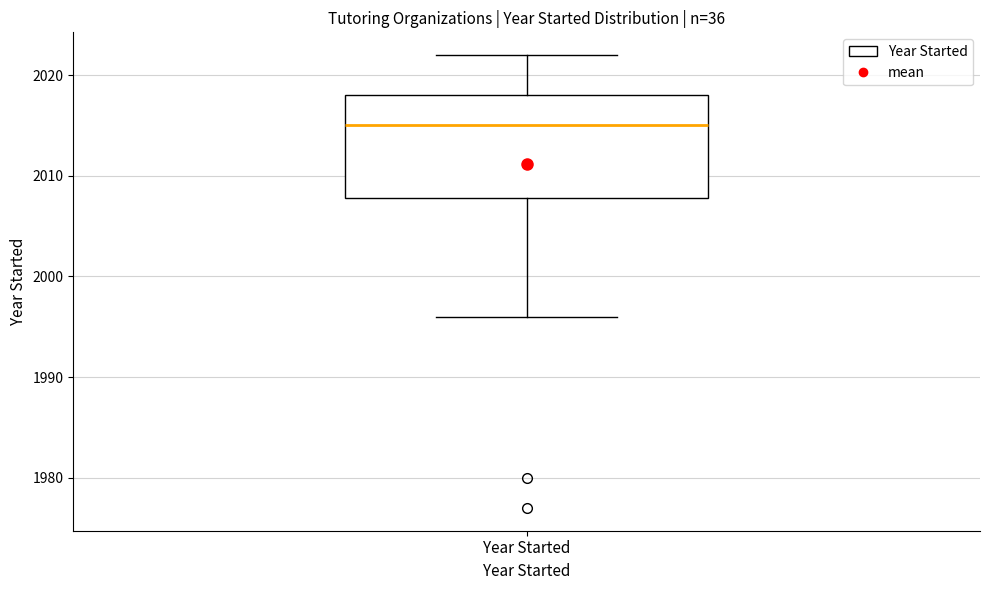

Transcribe this box plot: give where the median line is, the range the box spans, and where the two whiskers end, as read against the y-axis. The values are not printed on the chart, so give them approximately, as read against the axis.

median 2015, box 2008 to 2018, whiskers 1996 to 2022